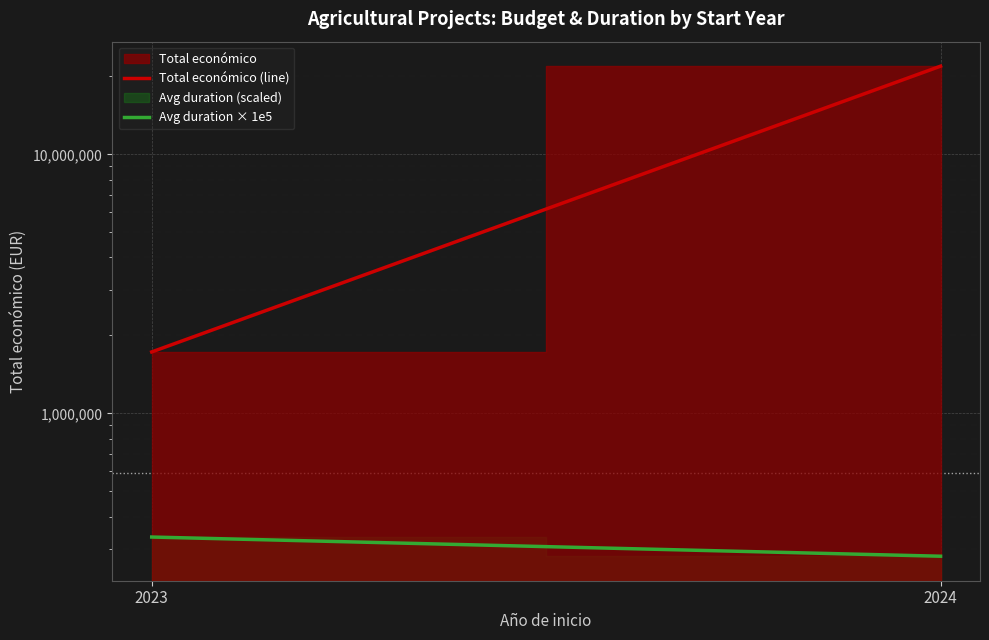

Rank the series at 2024 from lowest to highest value.

Avg duration × 1e5, Total económico (line)